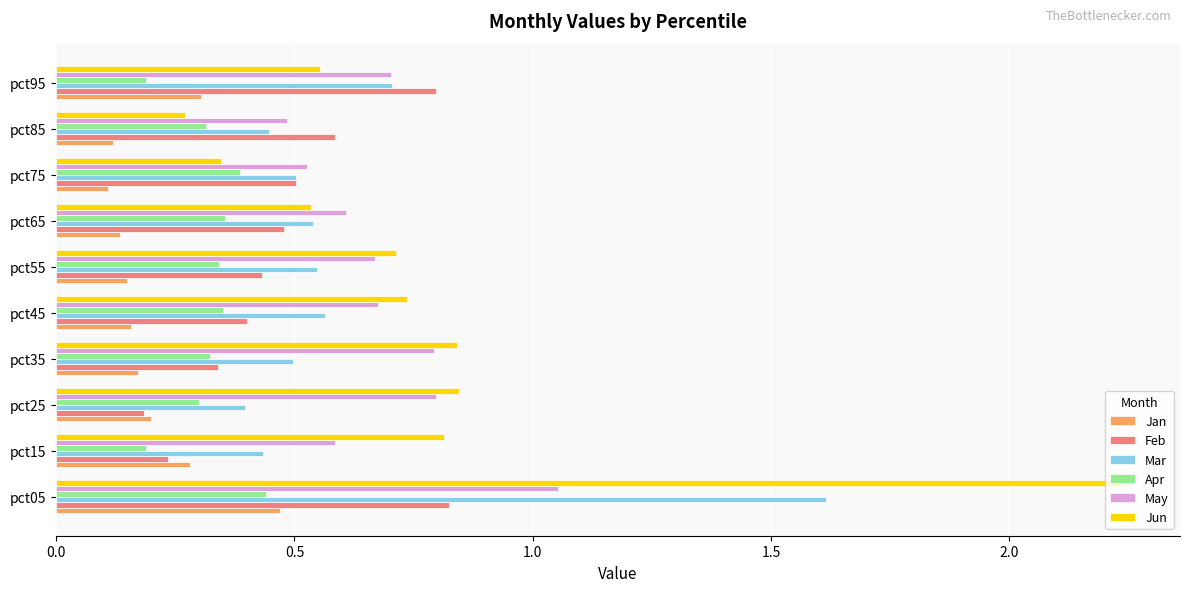

What is the total value across all series at pct55?

2.8